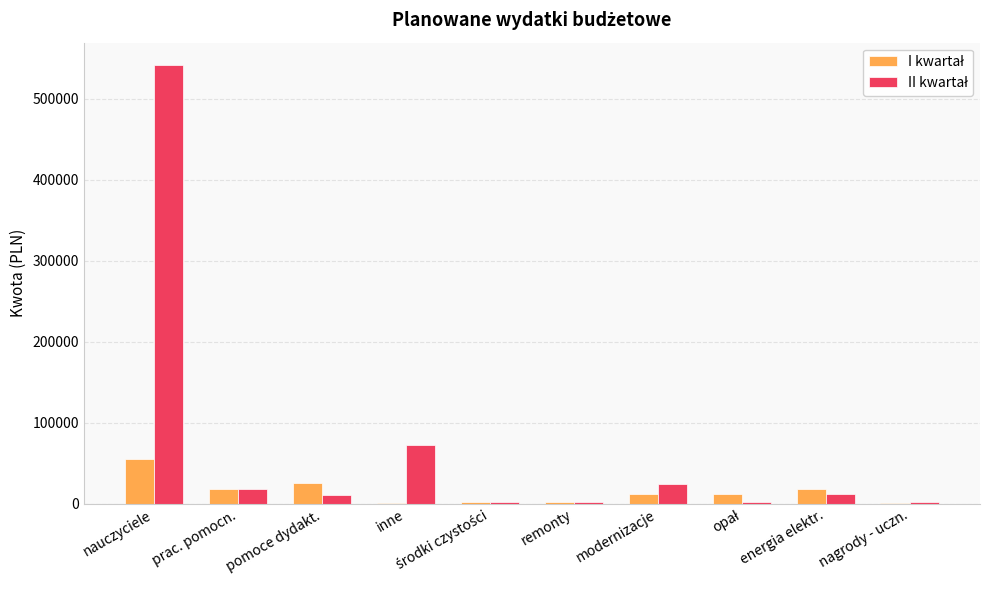

Are the bars grouped side by side (vs. stacked)?

Yes